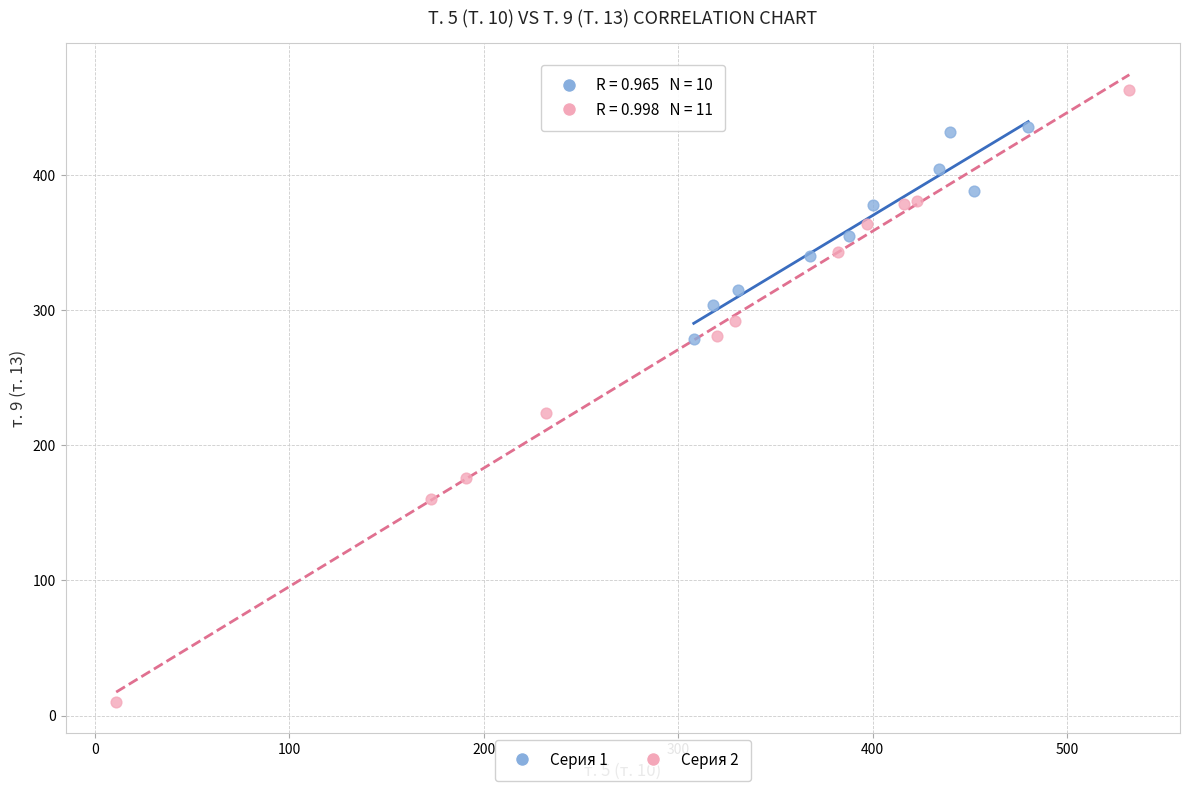

What are all the series names shown in the legend?

Серия 1, Серия 2